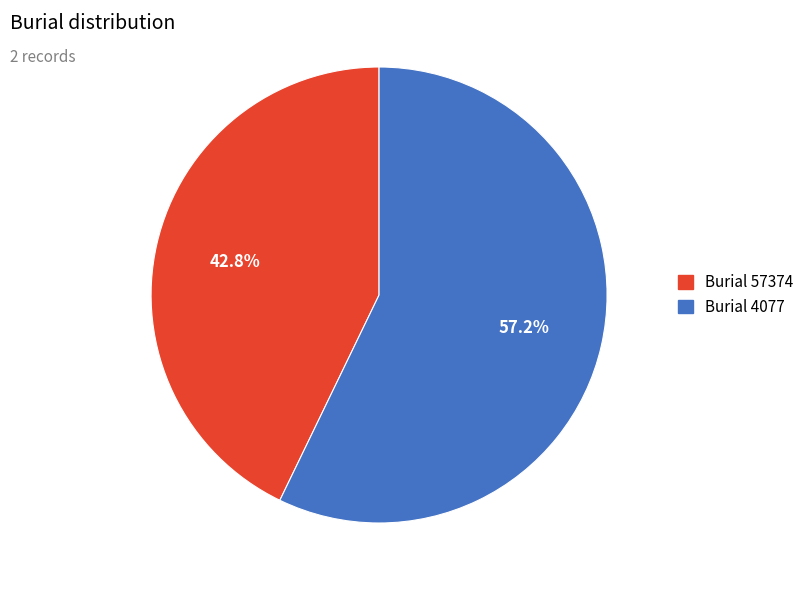

To the nearest percent, what is the average slice percentage?

50%